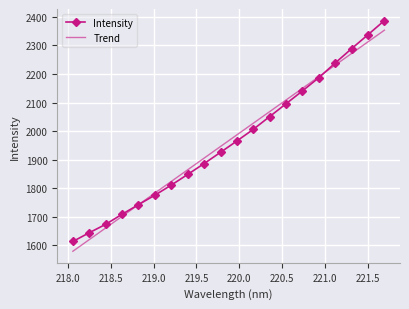

What is the maximum value for Trend?

2353.5